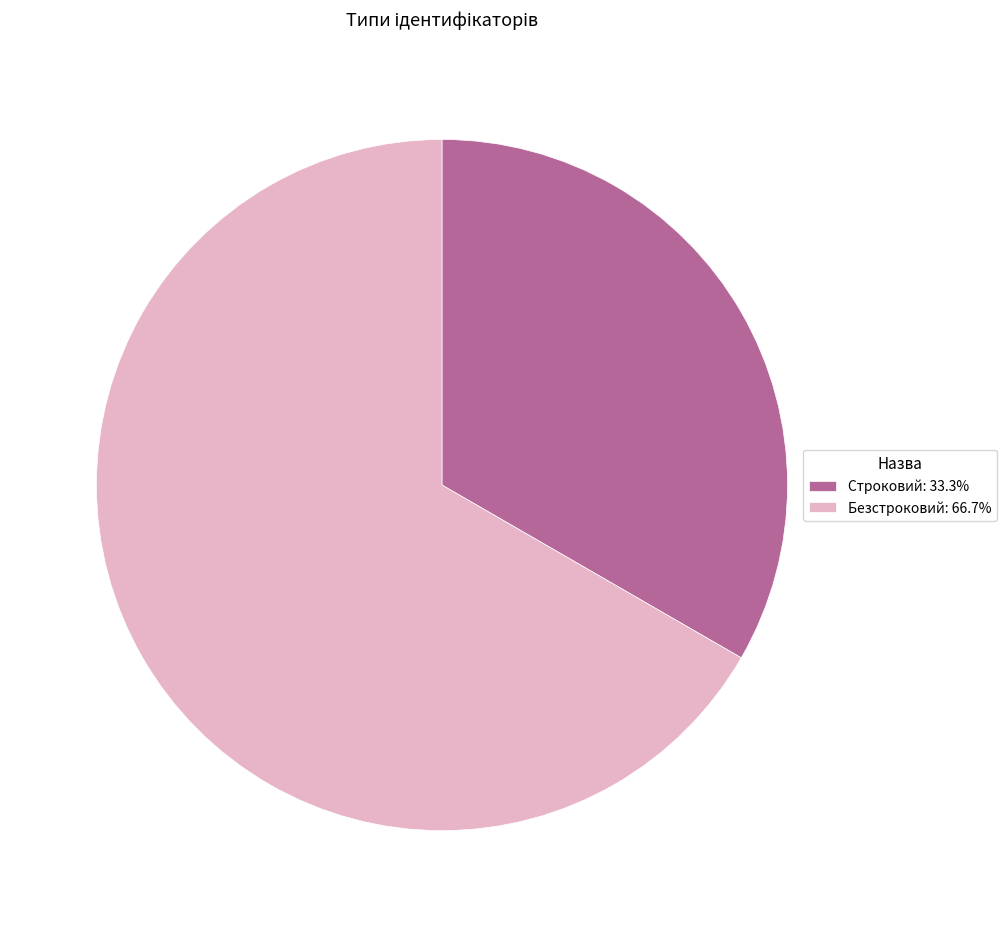

Do Безстроковий: 66.7% and Строковий: 33.3% together represent more than half of the pie?

Yes